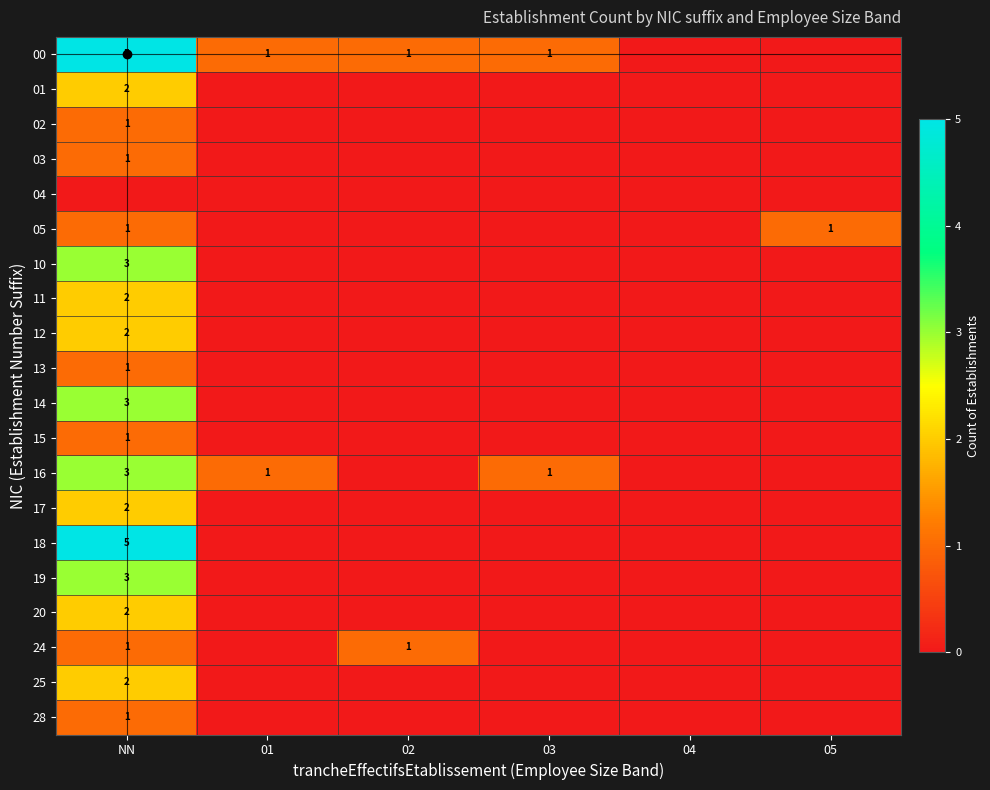

What is the highest value of the 02 series?

1